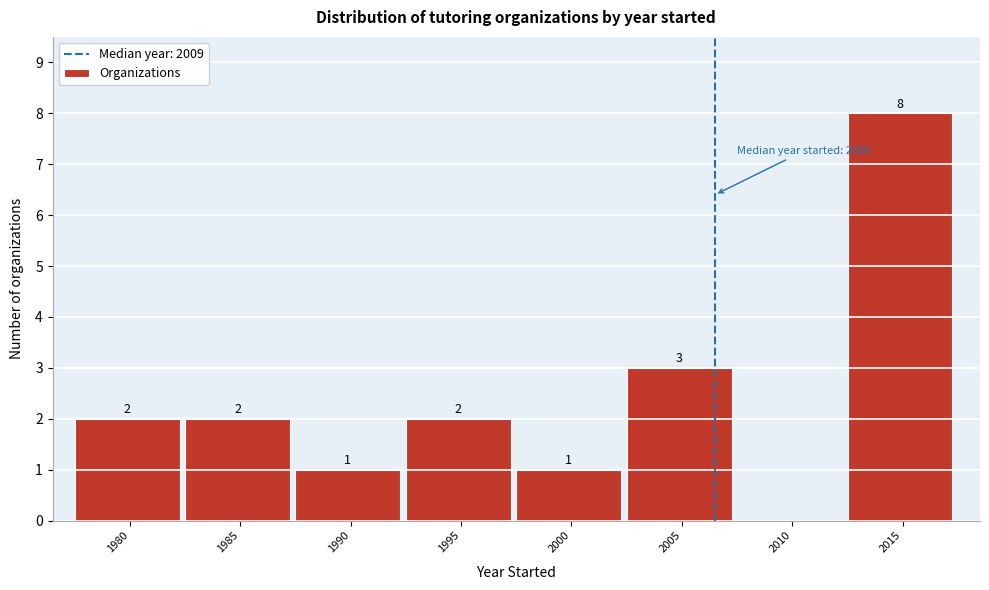

Reading left to right, transcribe all the data shown in this chart.

1980=2	1985=2	1990=1	1995=2	2000=1	2005=3	2010=0	2015=8